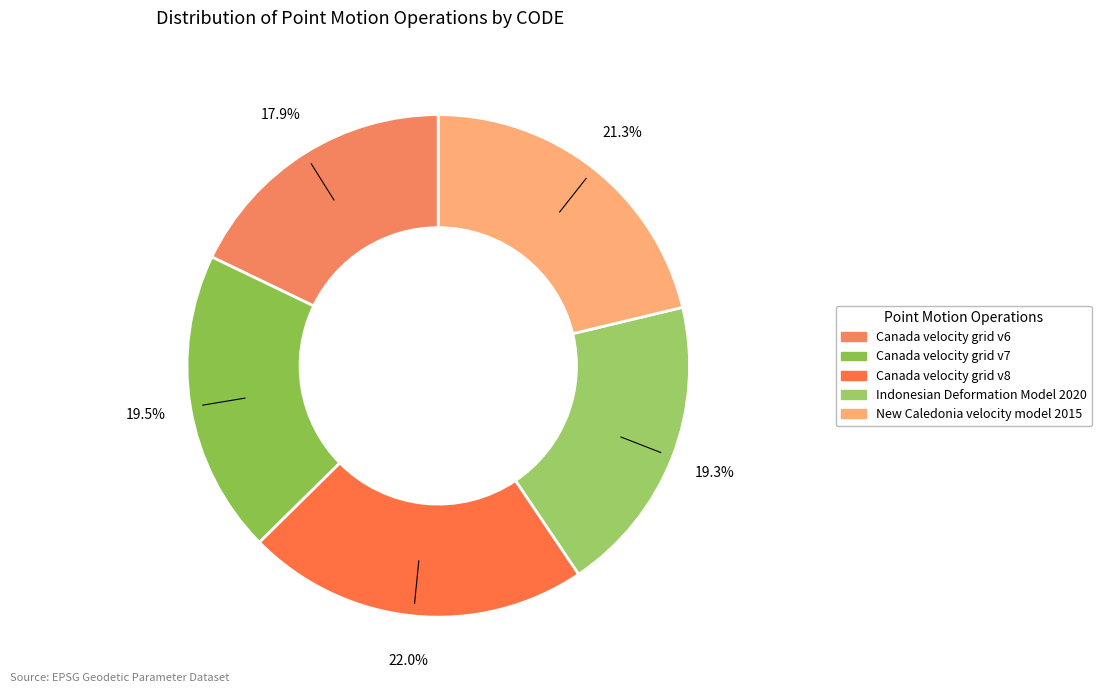

To the nearest percent, what percentage of the pie is Canada velocity grid v7?

20%